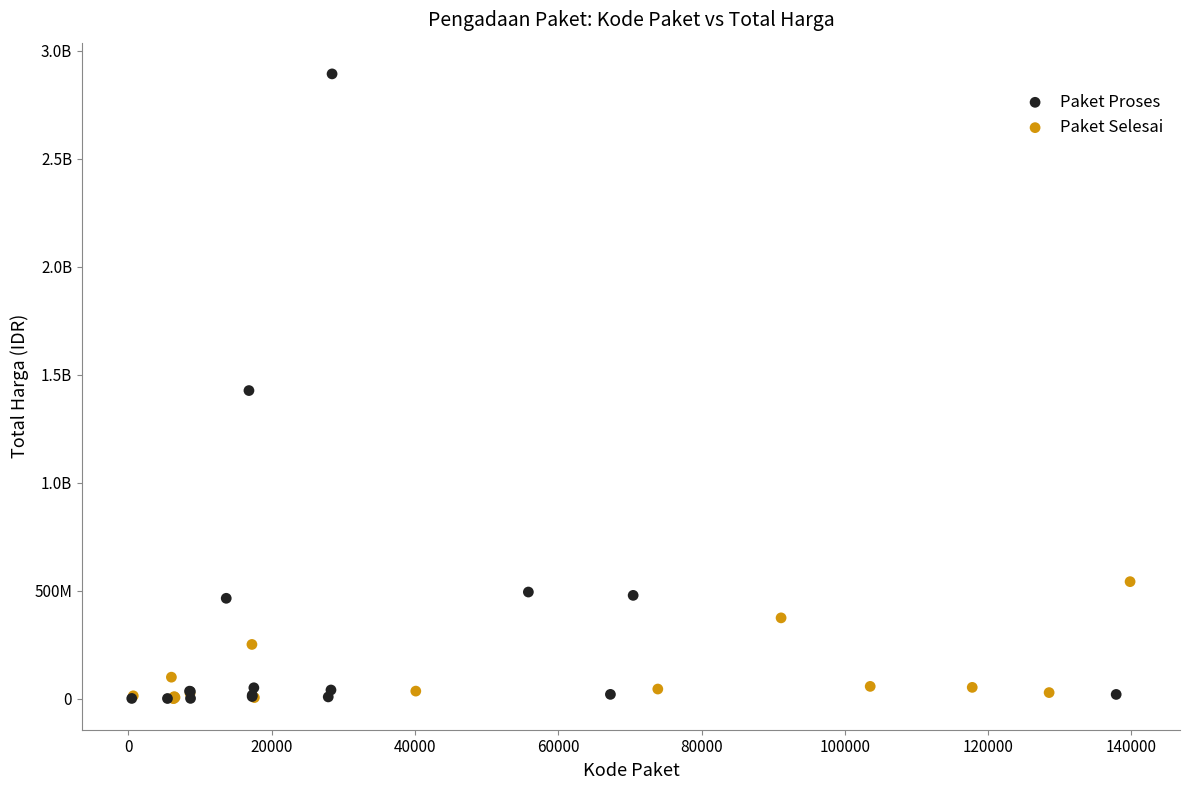

What are all the series names shown in the legend?

Paket Proses, Paket Selesai